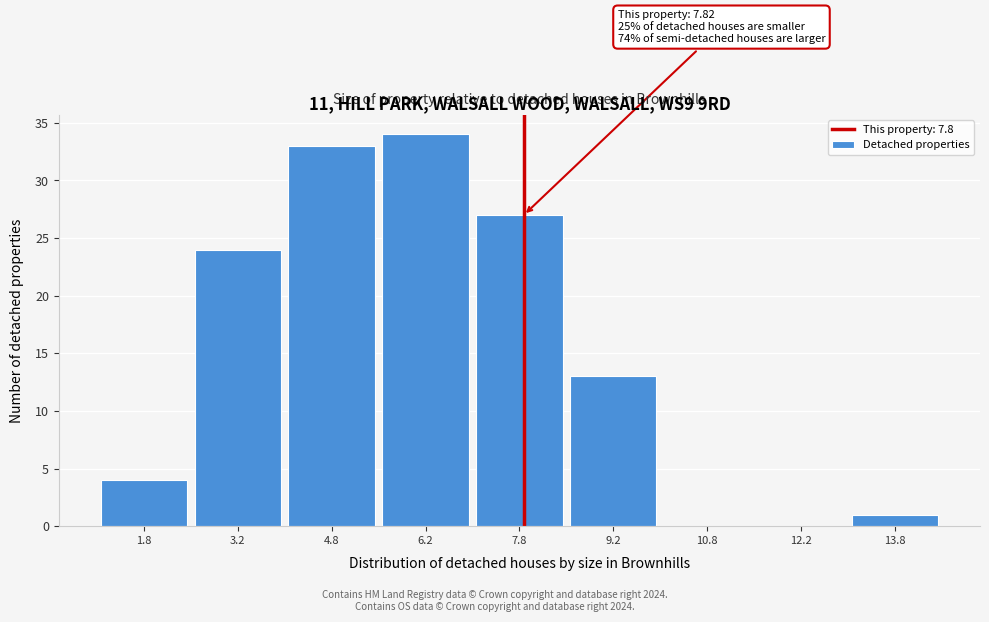

Over which range of the x-axis is the bar tallest?

5.5 to 7.0